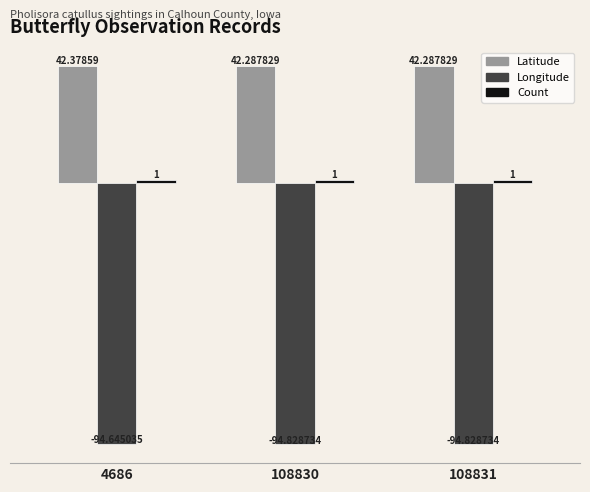

What is the spread (max minus min) of values at 108830?

137.1